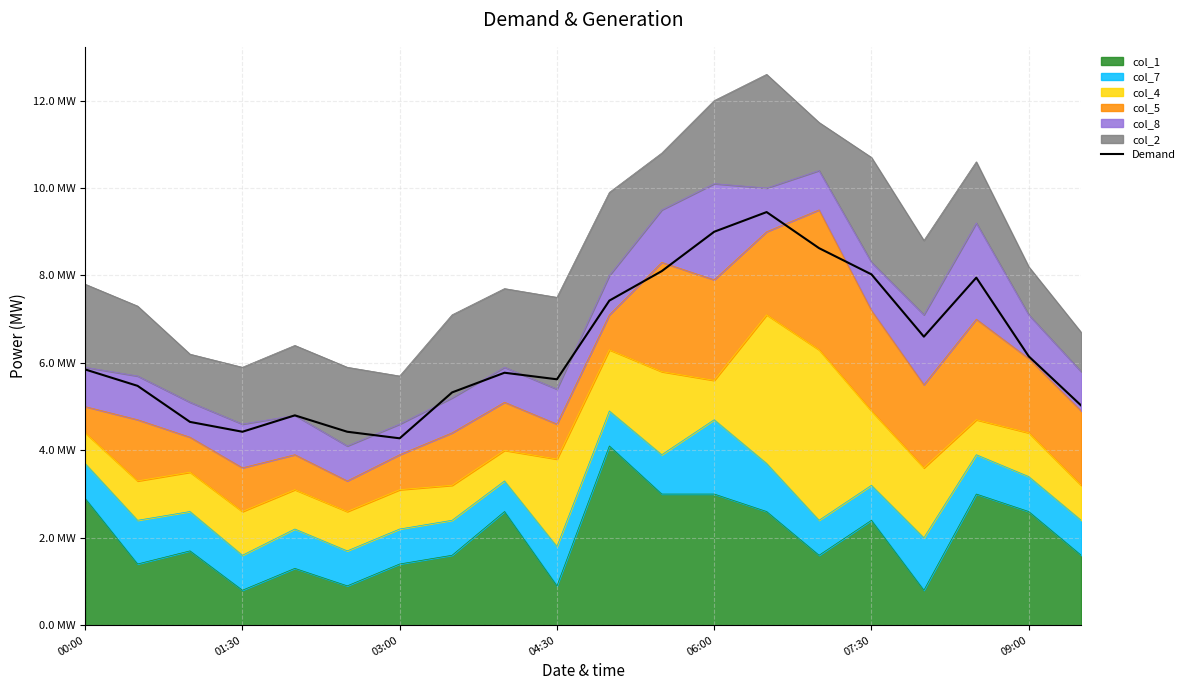

What is the sum of all values?

127.0